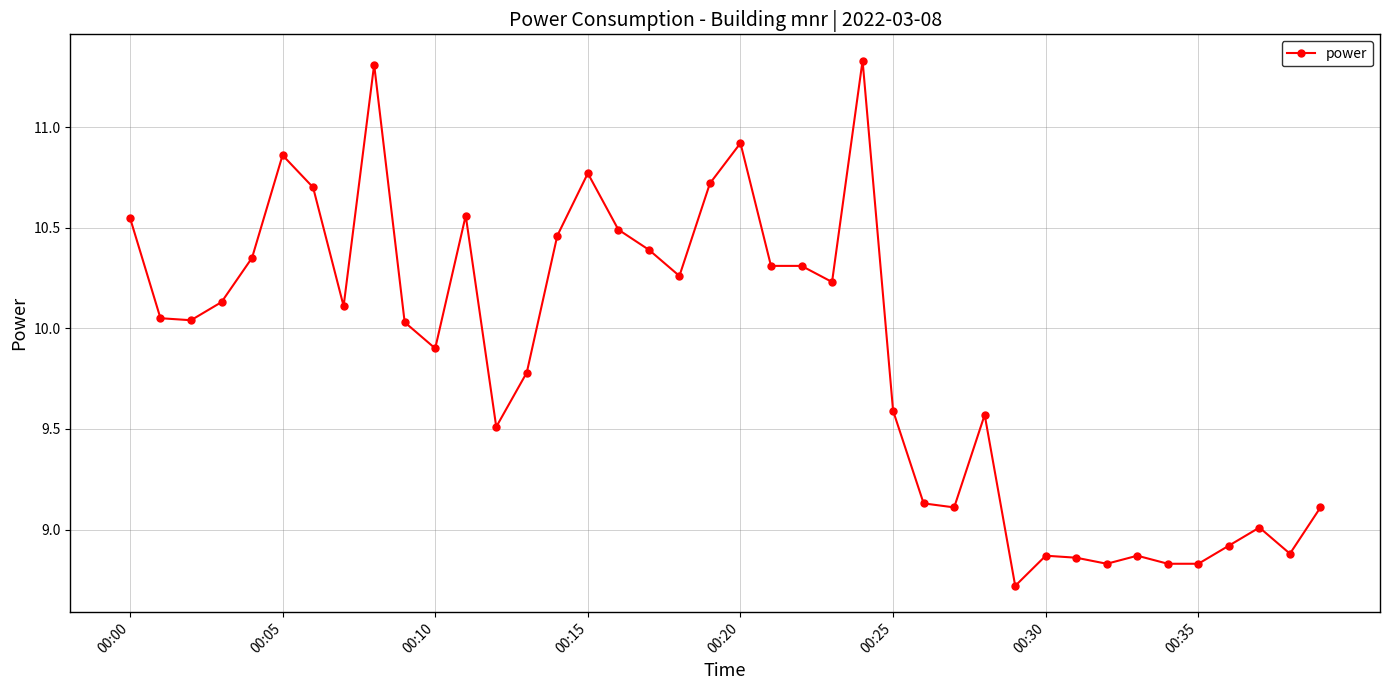

What is the smallest value displayed?

8.7